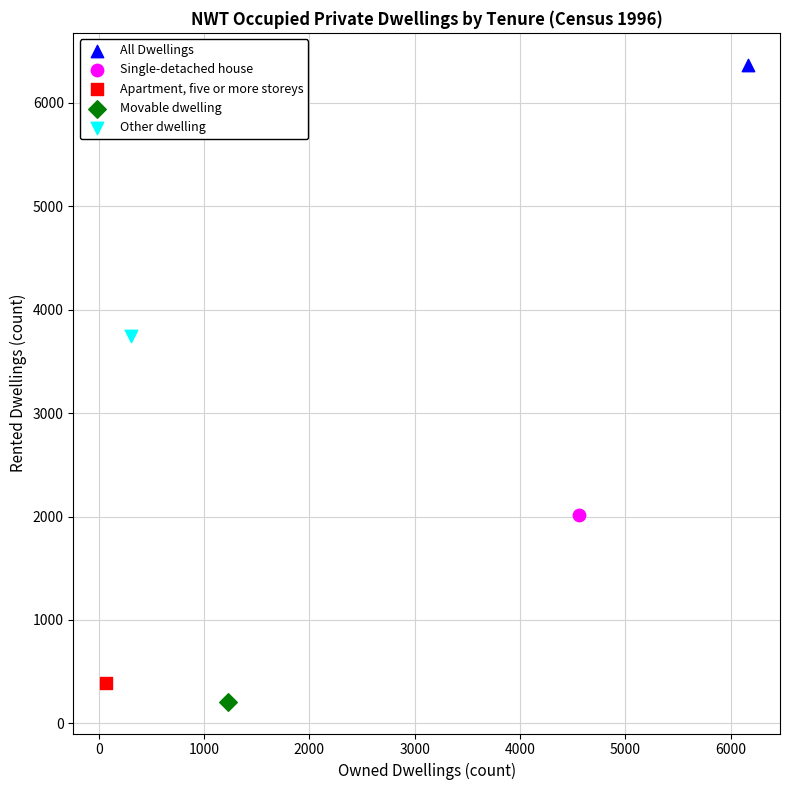

Which series contains the highest Y value?

All Dwellings